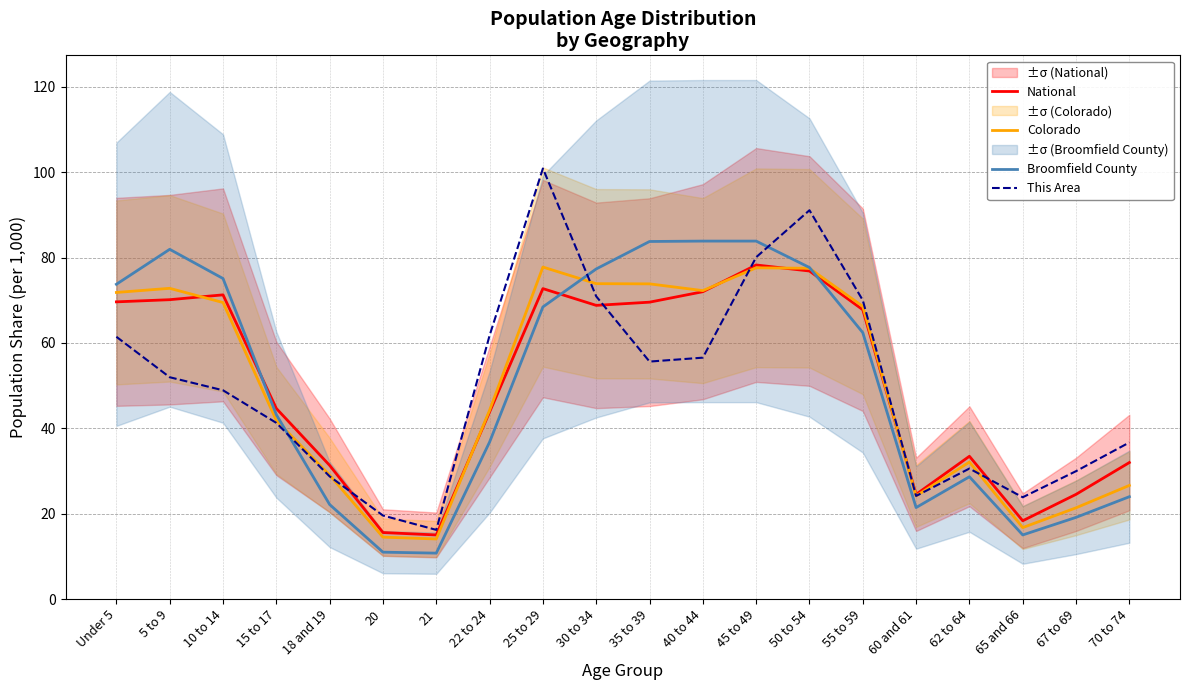

How many times do This Area and Colorado cross each other?

5